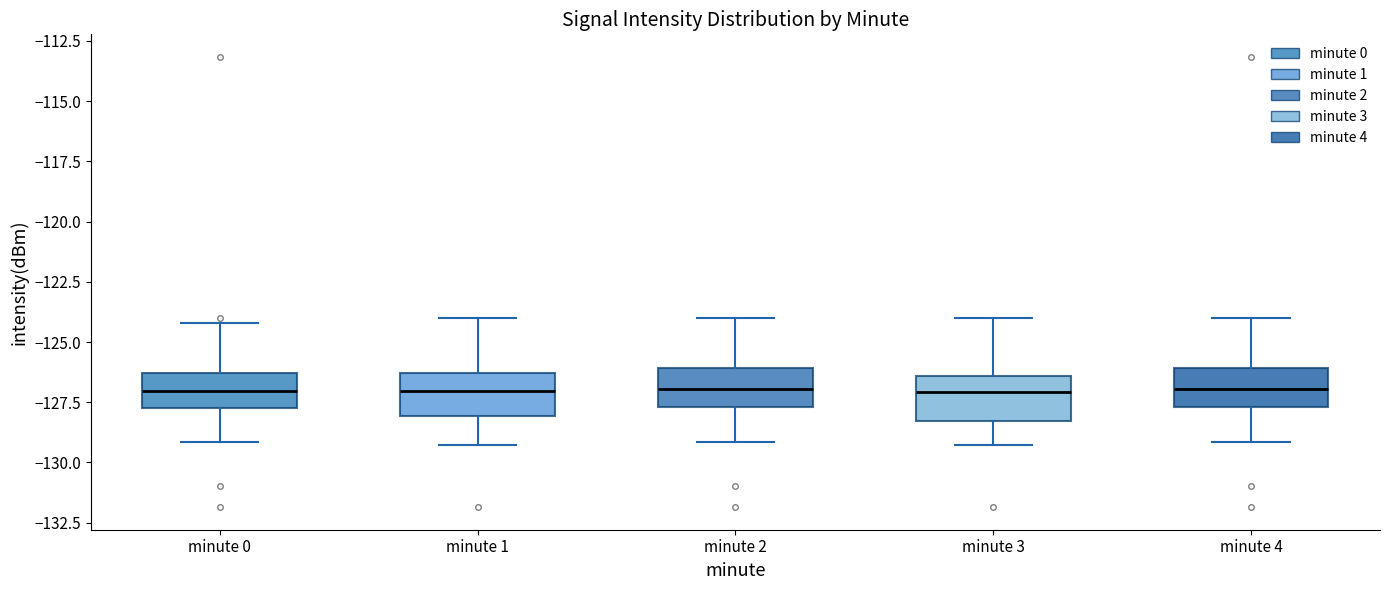

Reading left to right, transcribe this box plot: for each box, give where its median line is, the range the box spans, and where its two whiskers end, as read against the y-axis. The values are not printed on the chart, so give them approximately, as read against the axis.

minute 0: median -127.0, box -127.5 to -126.5, whiskers -129.0 to -124.0
minute 1: median -127.0, box -128.0 to -126.5, whiskers -129.5 to -124.0
minute 2: median -127.0, box -127.5 to -126.0, whiskers -129.0 to -124.0
minute 3: median -127.0, box -128.5 to -126.5, whiskers -129.5 to -124.0
minute 4: median -127.0, box -127.5 to -126.0, whiskers -129.0 to -124.0